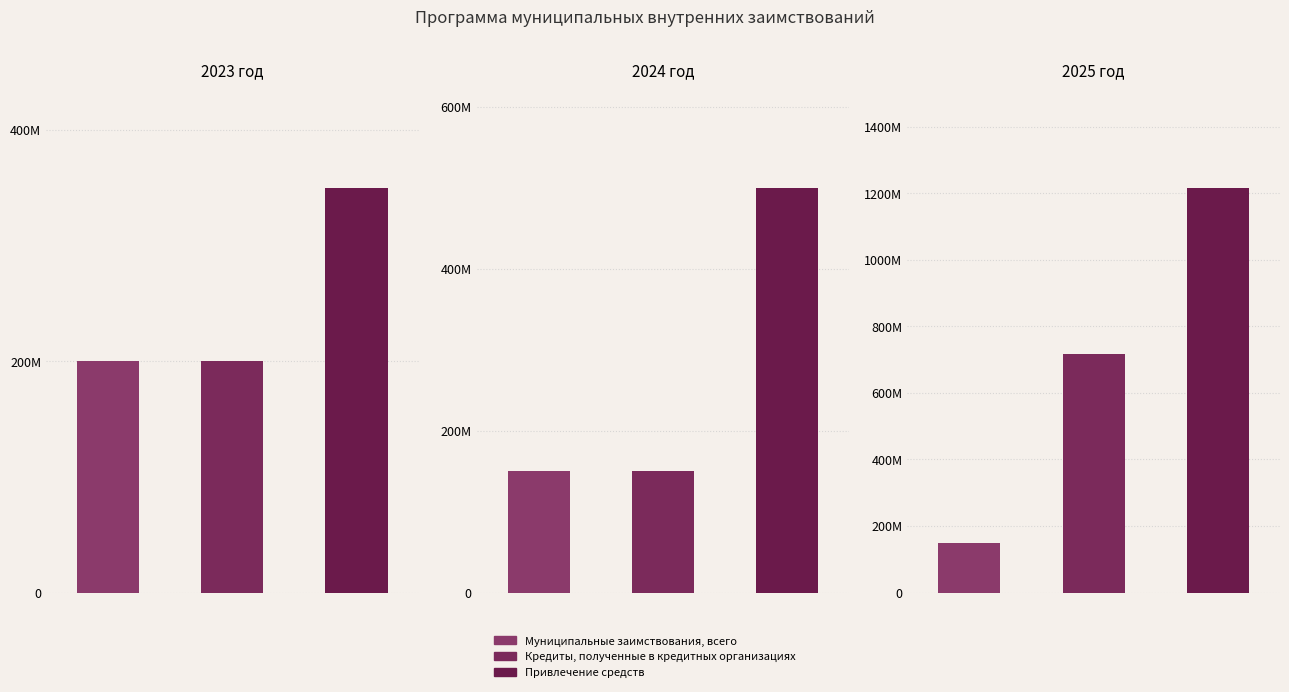

At which category is the sum across all series the highest?

2025 год